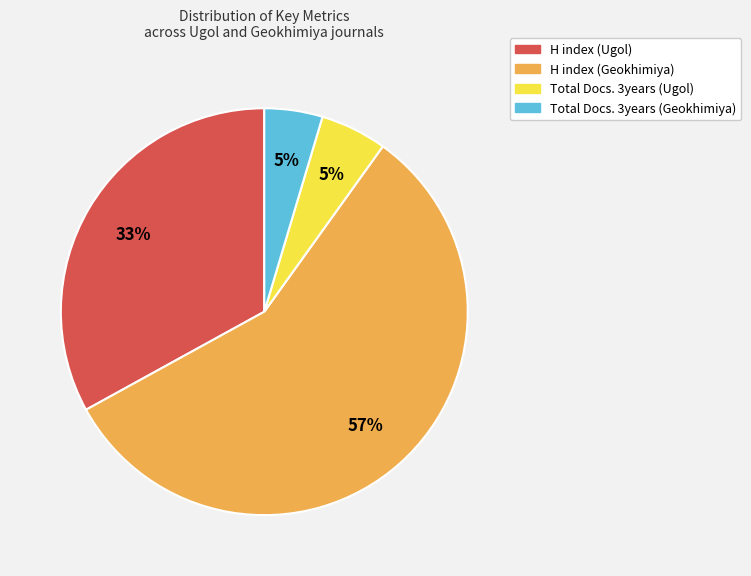

Which category has the biggest portion of the pie?

H index (Geokhimiya)